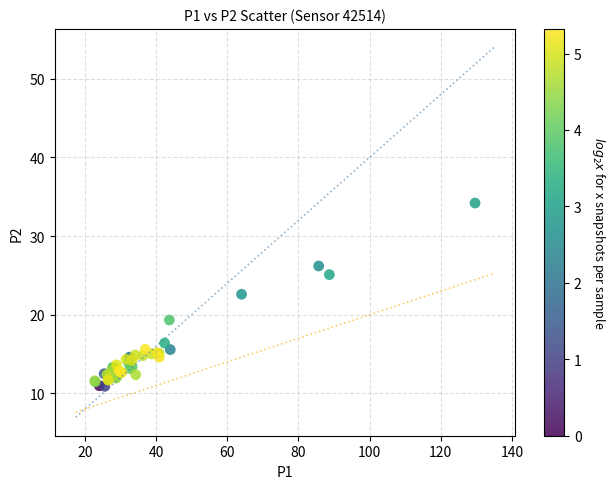

What Y value in the scatter plot is closest to 22?

22.6